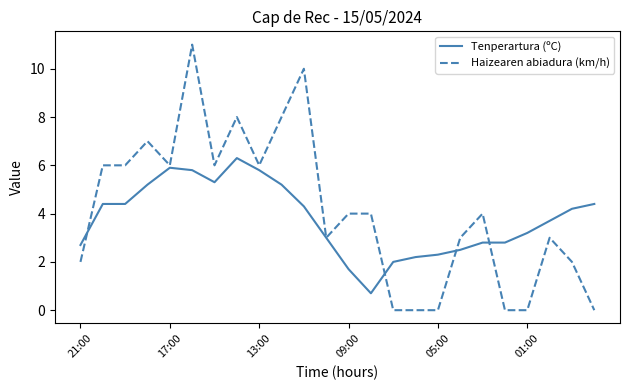

Which series has the widest spread of values?

Haizearen abiadura (km/h)